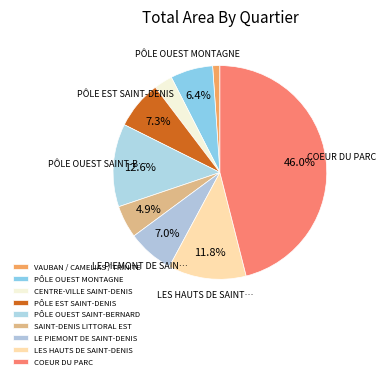

Count the number of slices in the pie.

9